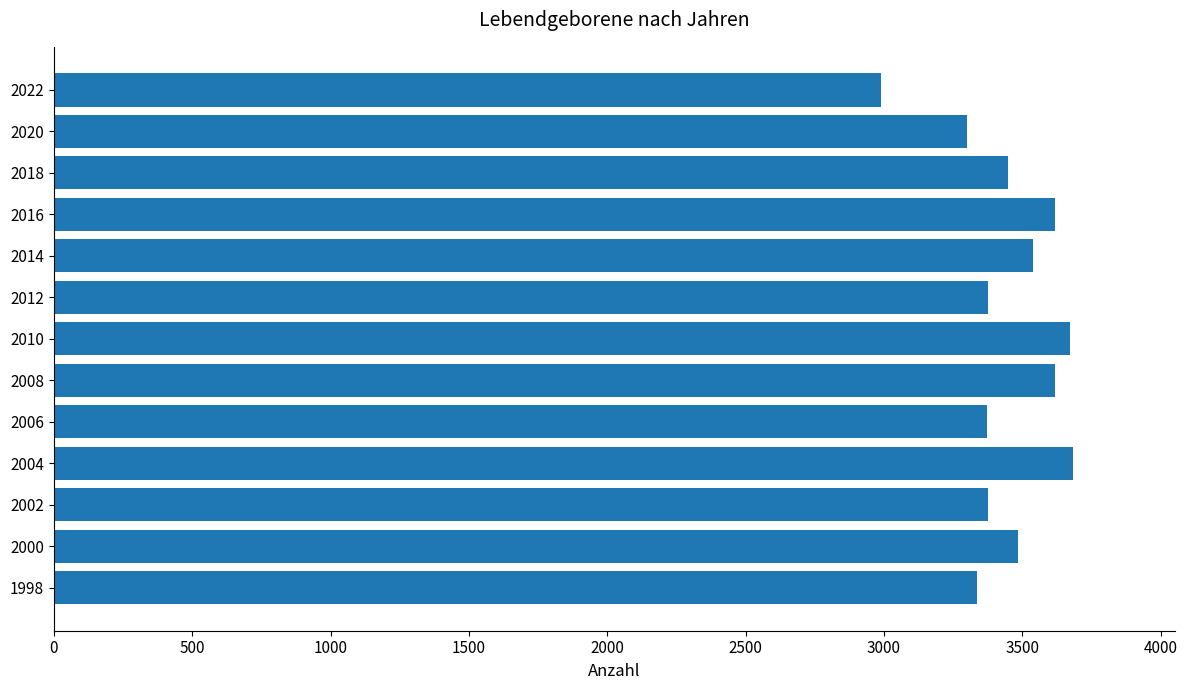

Which label corresponds to the smallest value in the chart?

2022